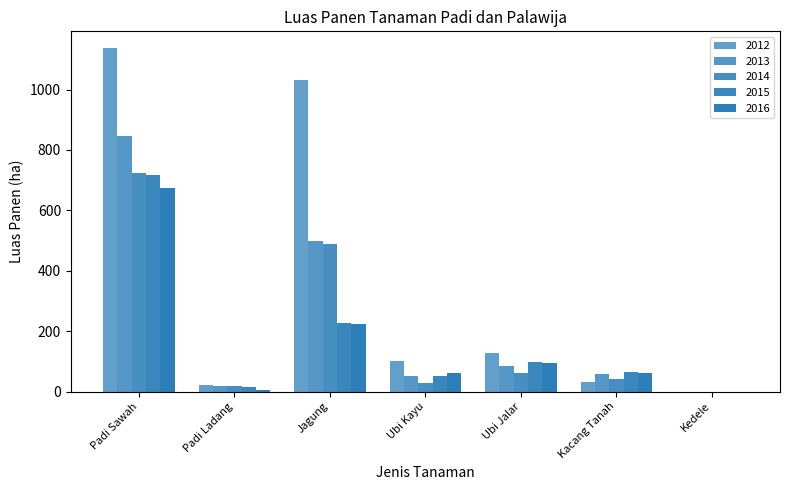

Rank the series by their maximum value, from highest to lowest.

2012, 2013, 2014, 2015, 2016